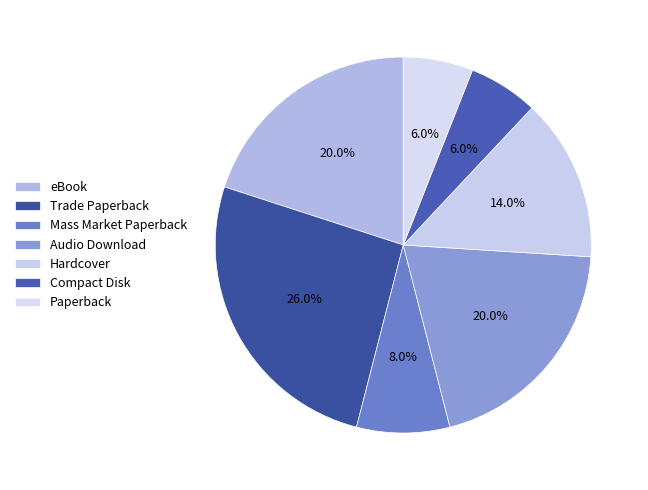

How many slices are in this pie chart?

7